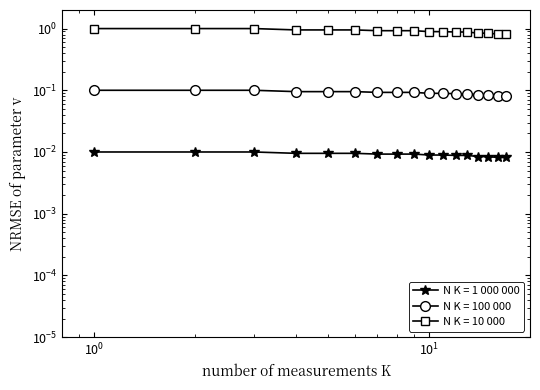

Between 13 and 14, which is larger?

13